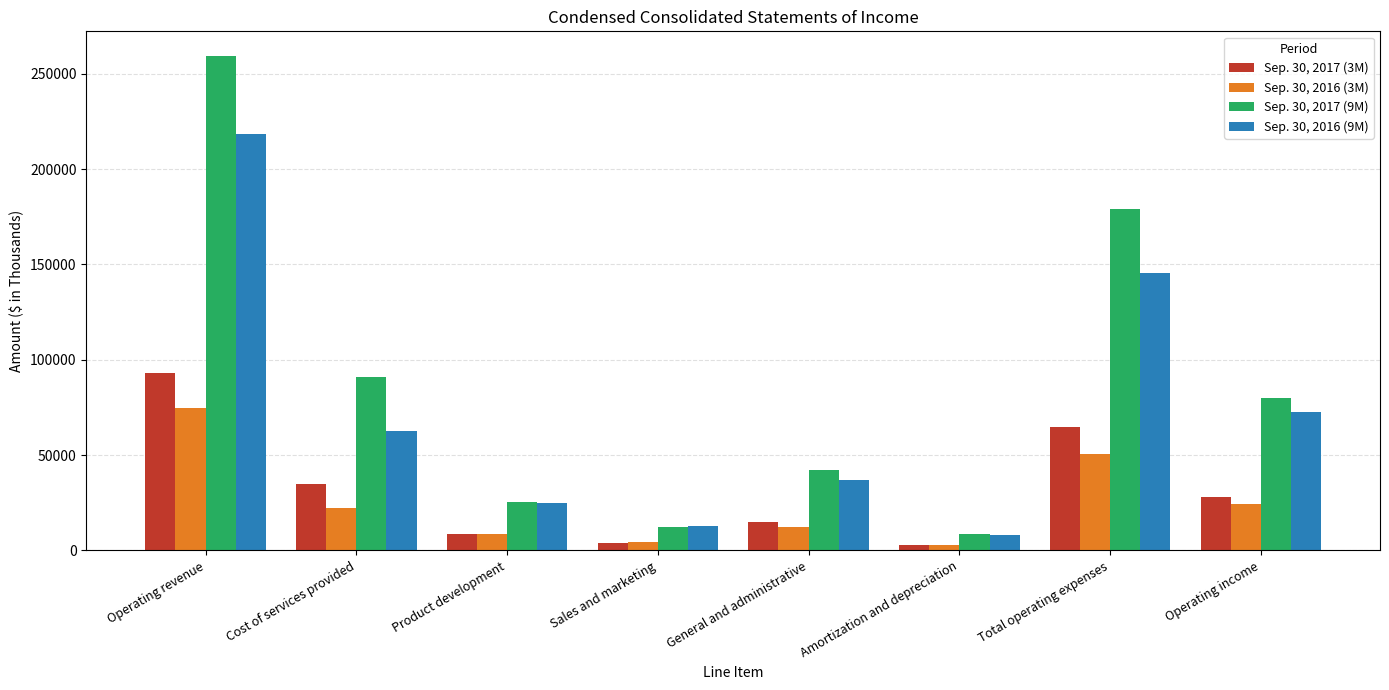

At which label does Sep. 30, 2017 (3M) reach its peak?

Operating revenue